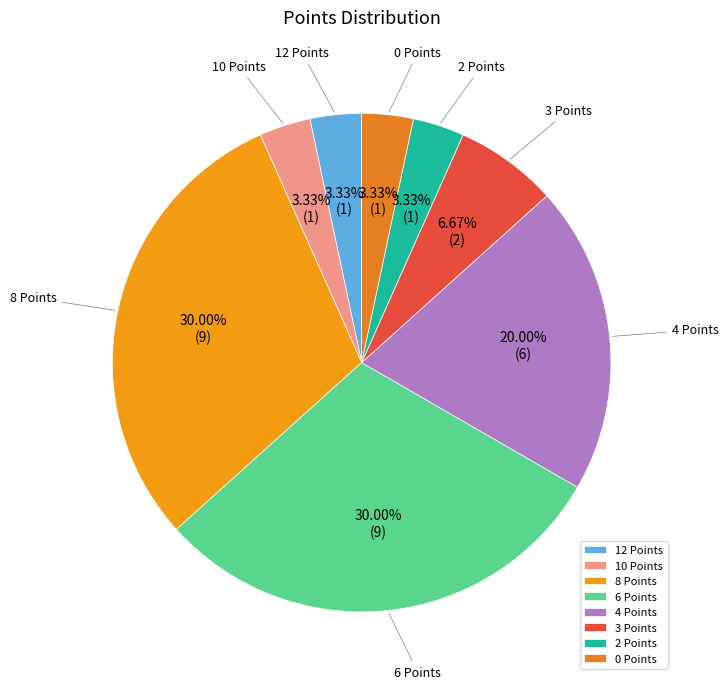

Is it true that 3 Points is 7% of the pie?

True